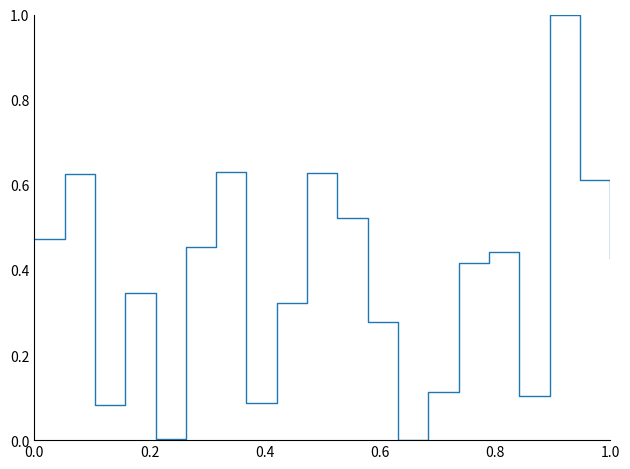

What is the greatest value displayed?

1.0